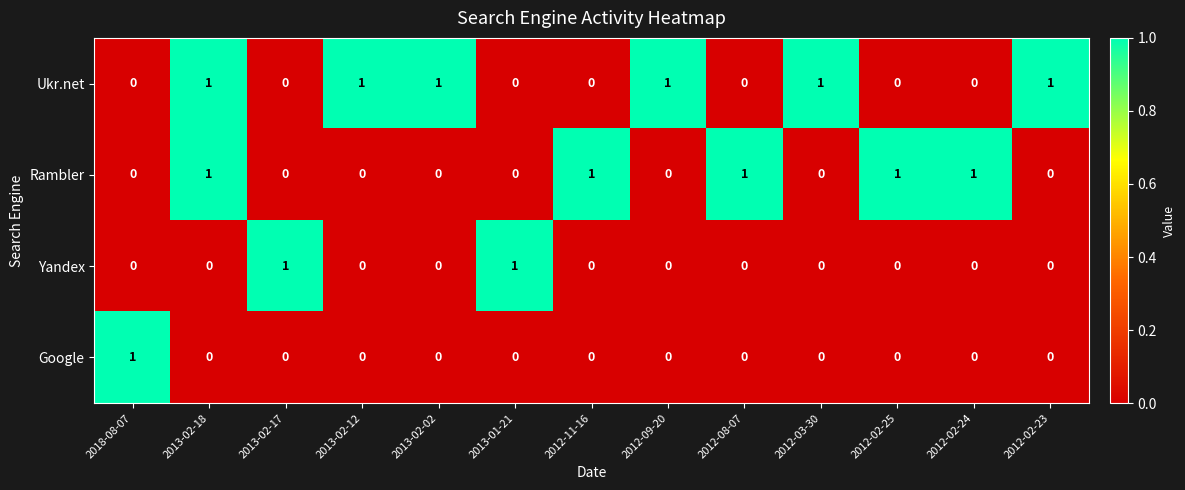

What is the spread (max minus min) of values at 2012-02-23?

1